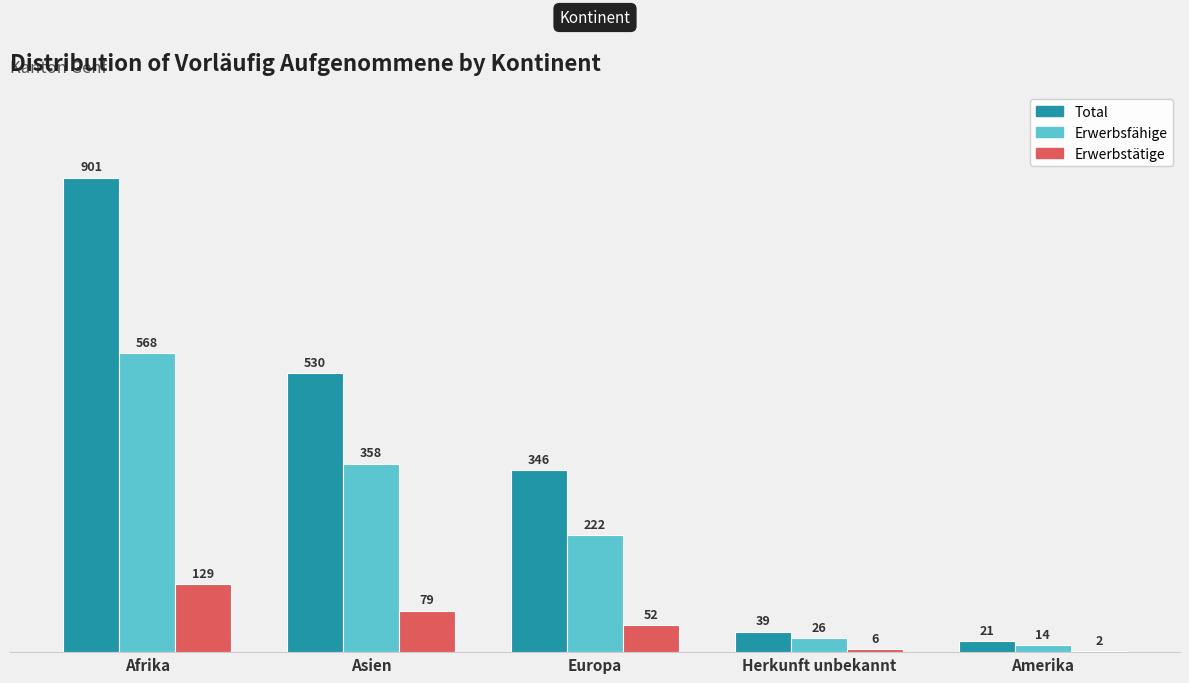

Between Asien and Europa, which series saw the biggest shift?

Total